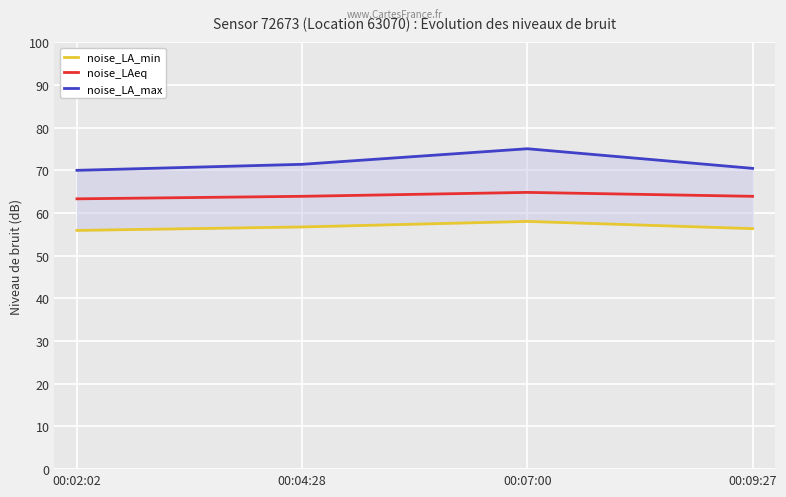

What is the value of the noise_LAeq point at the 3rd from the left?

64.9